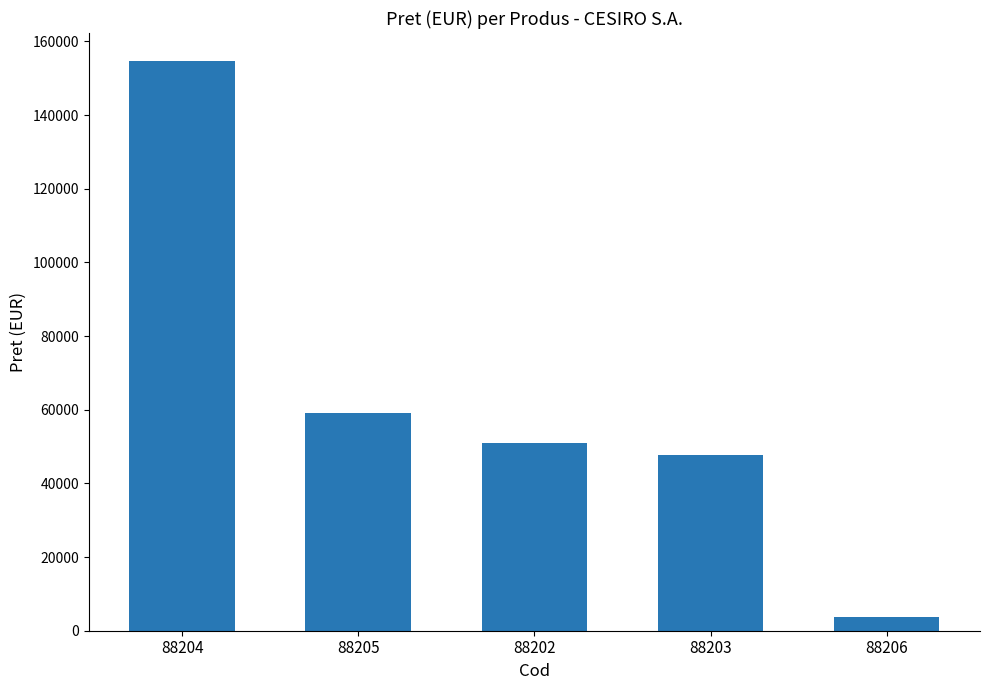

What is the change in value from 88204 to 88202?

-103599